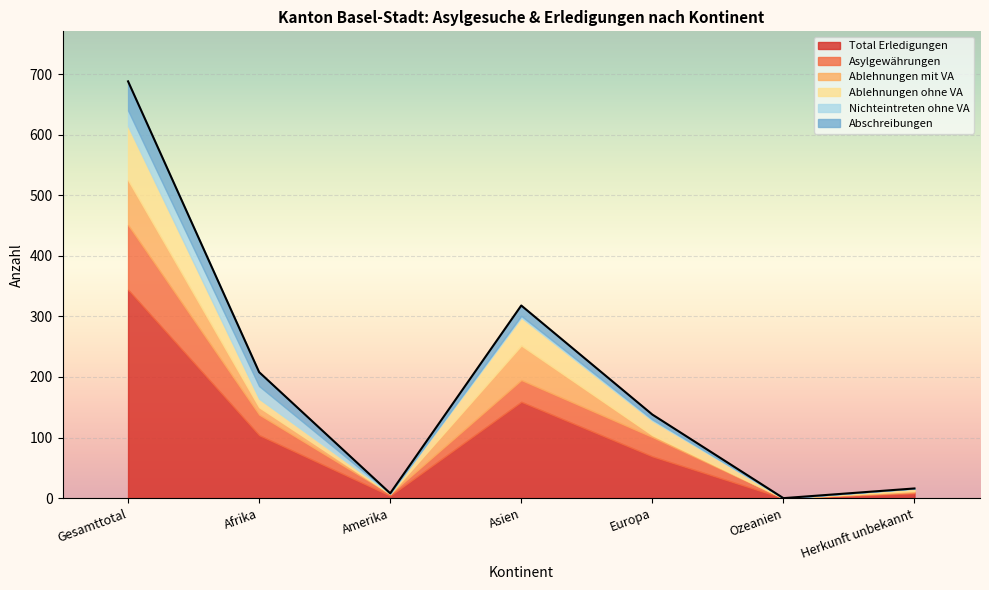

Which series has the largest range (max minus min)?

Total Erledigungen